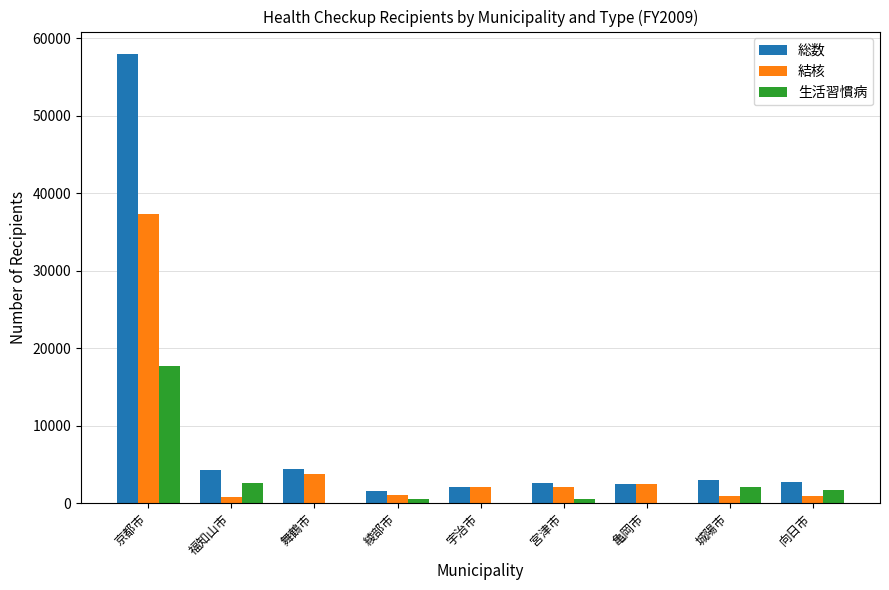

Which series changed the most between 綾部市 and 宮津市?

総数